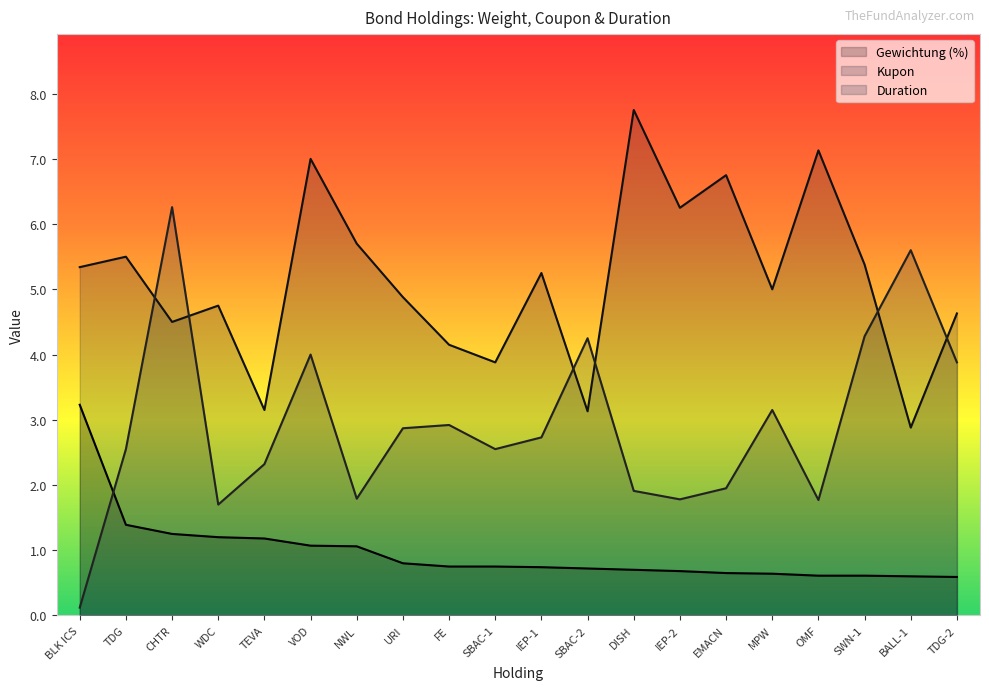

What is the difference between the Kupon values at DISH and IEP-1?

2.5